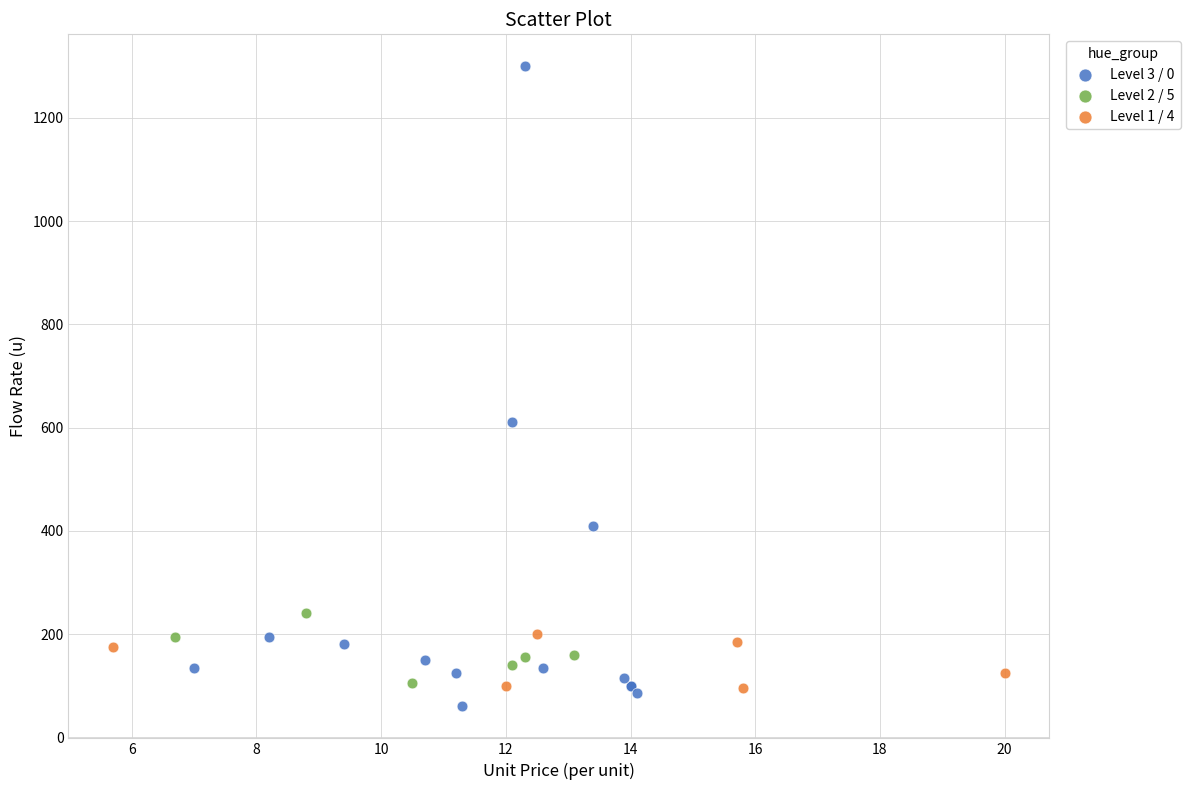

What are all the series names shown in the legend?

Level 3 / 0, Level 2 / 5, Level 1 / 4